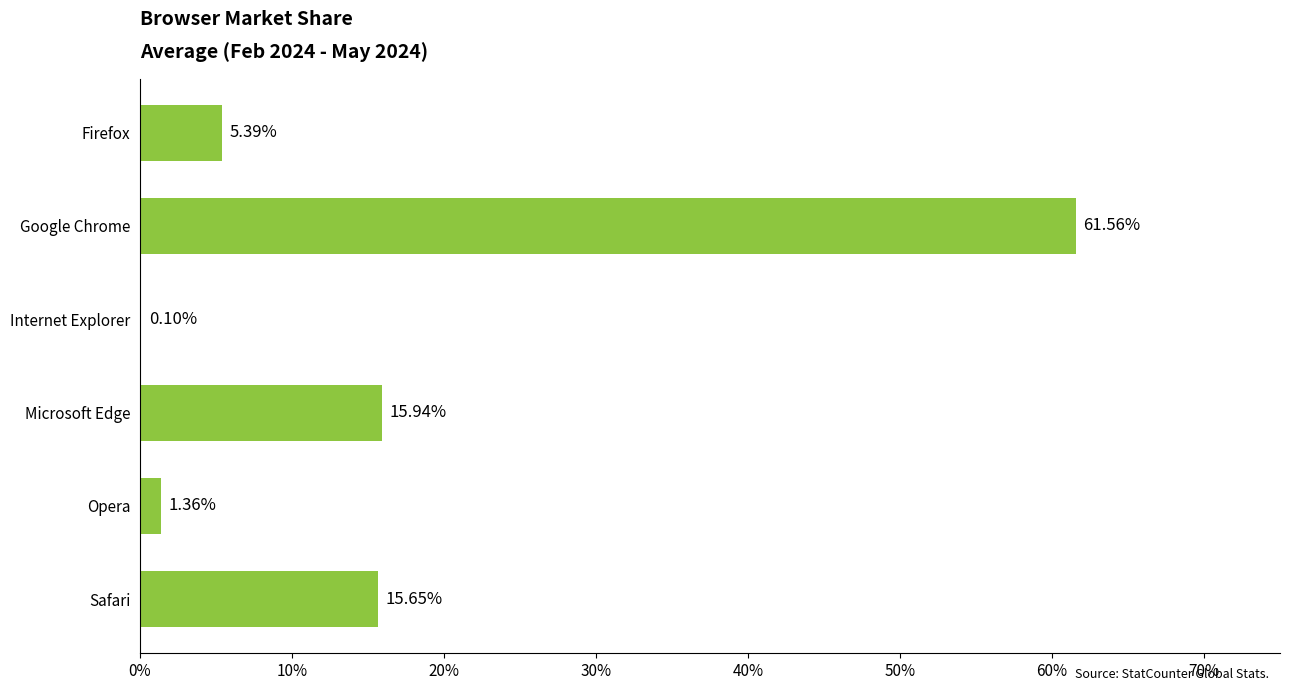

Are the bars grouped side by side (vs. stacked)?

No